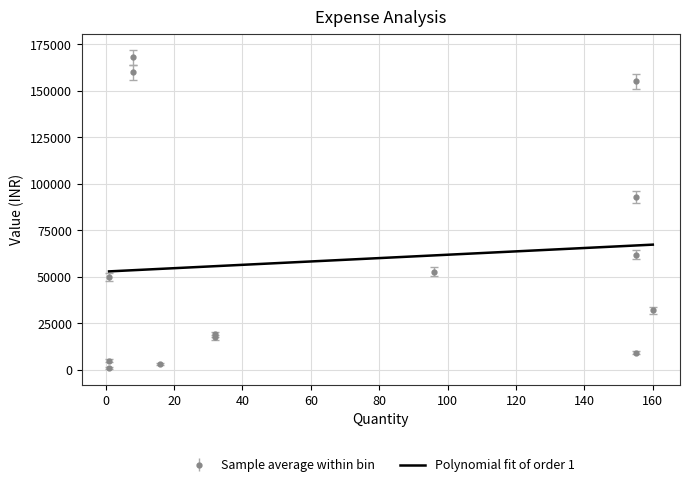

What is the smallest value displayed?

52943.4